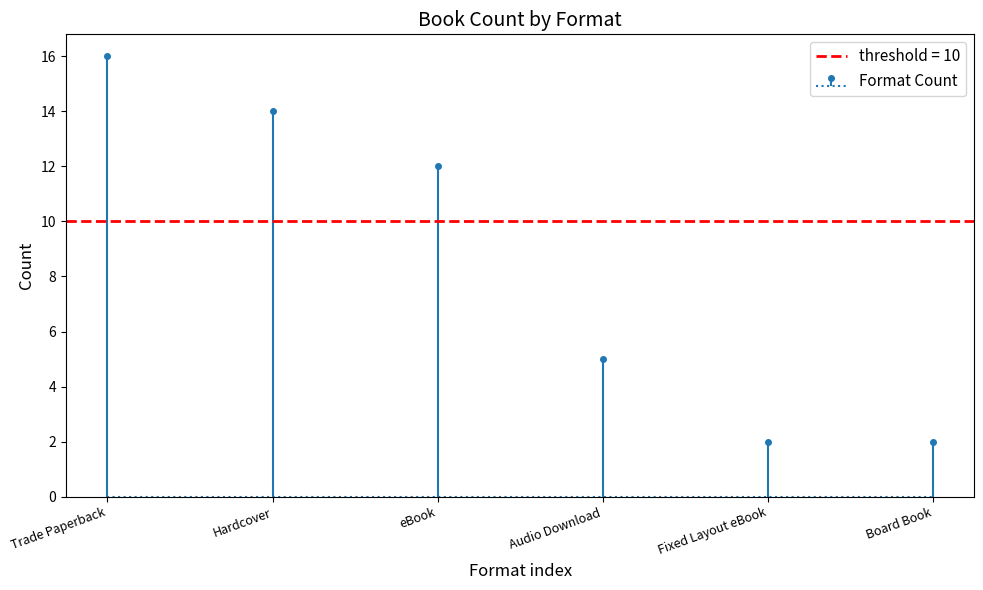

What is the sum of the values at Hardcover and Trade Paperback?

30